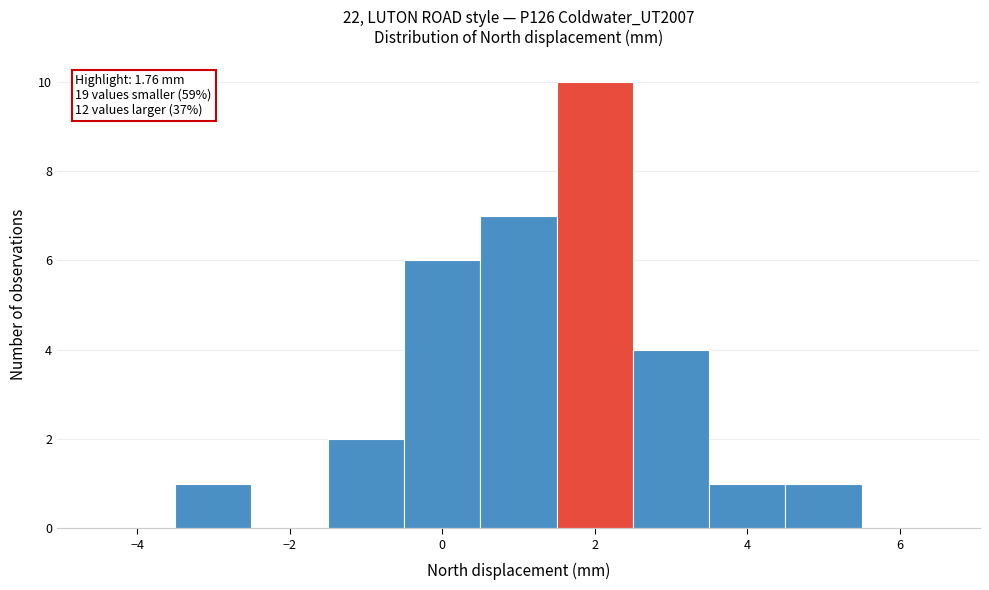

Over which range of the x-axis is the bar tallest?

1.5 to 2.5